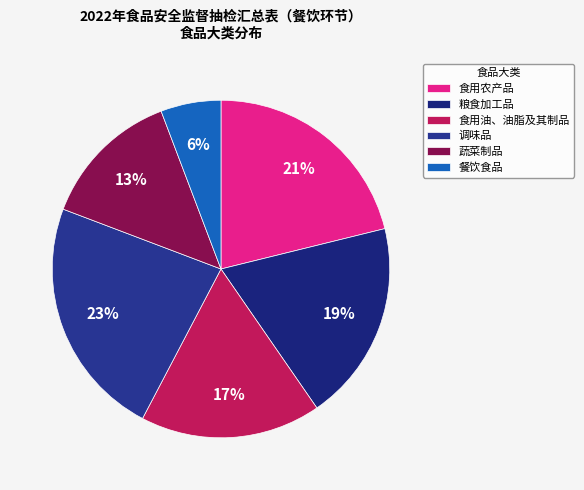

Which slice is the largest?

调味品